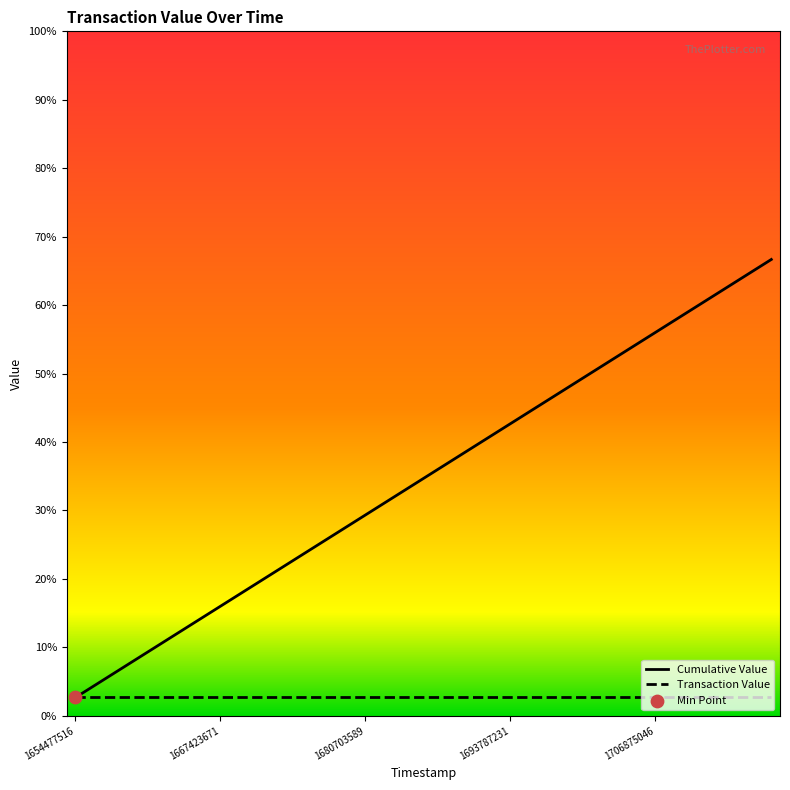

Which series contains the highest Y value?

Cumulative Value